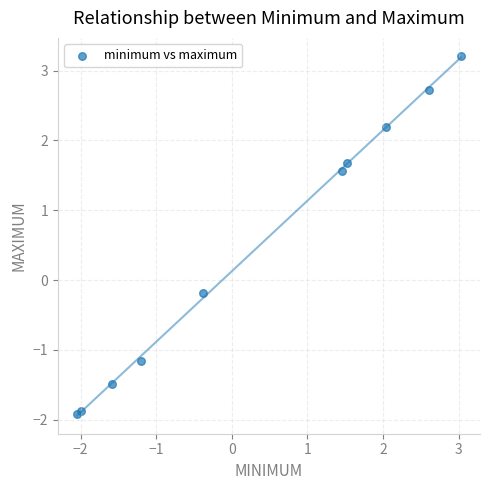

What is the average X value?

0.3